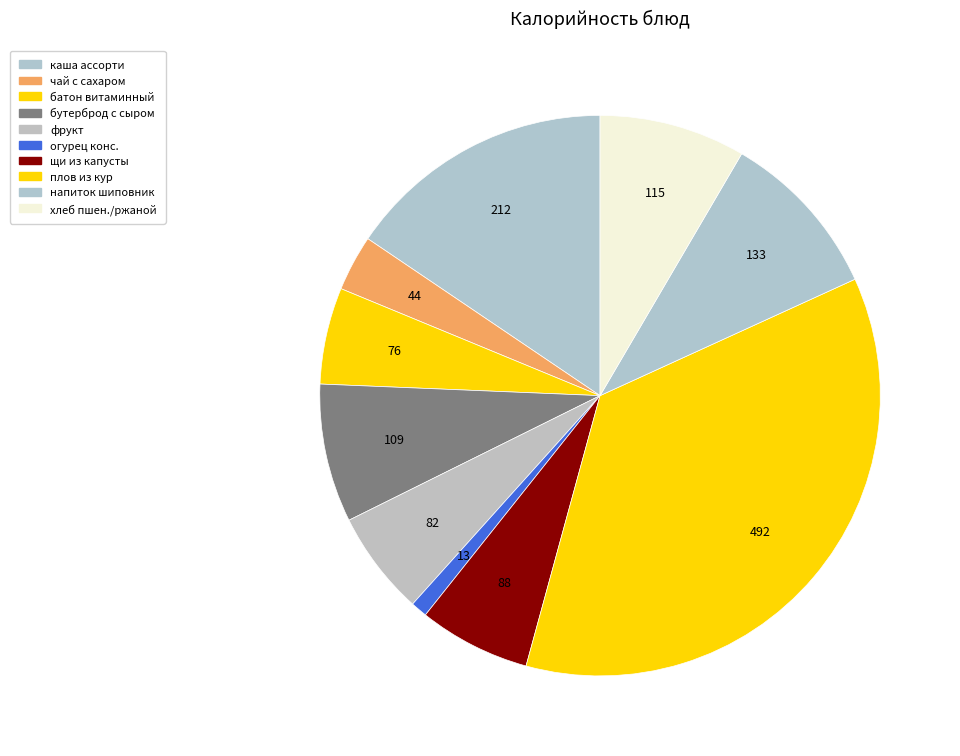

Is there a majority slice in this chart?

No